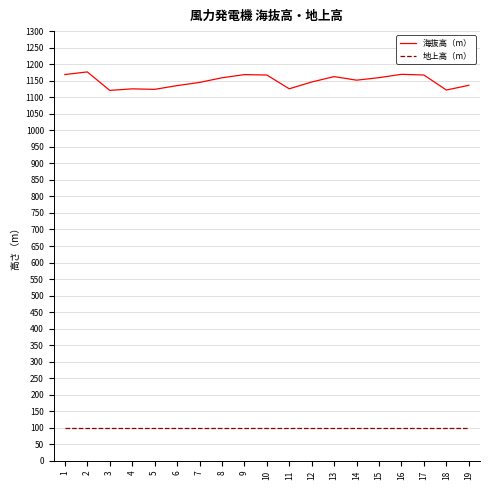

Is it true that 地上高（m） equals 99.4 at 8?

True